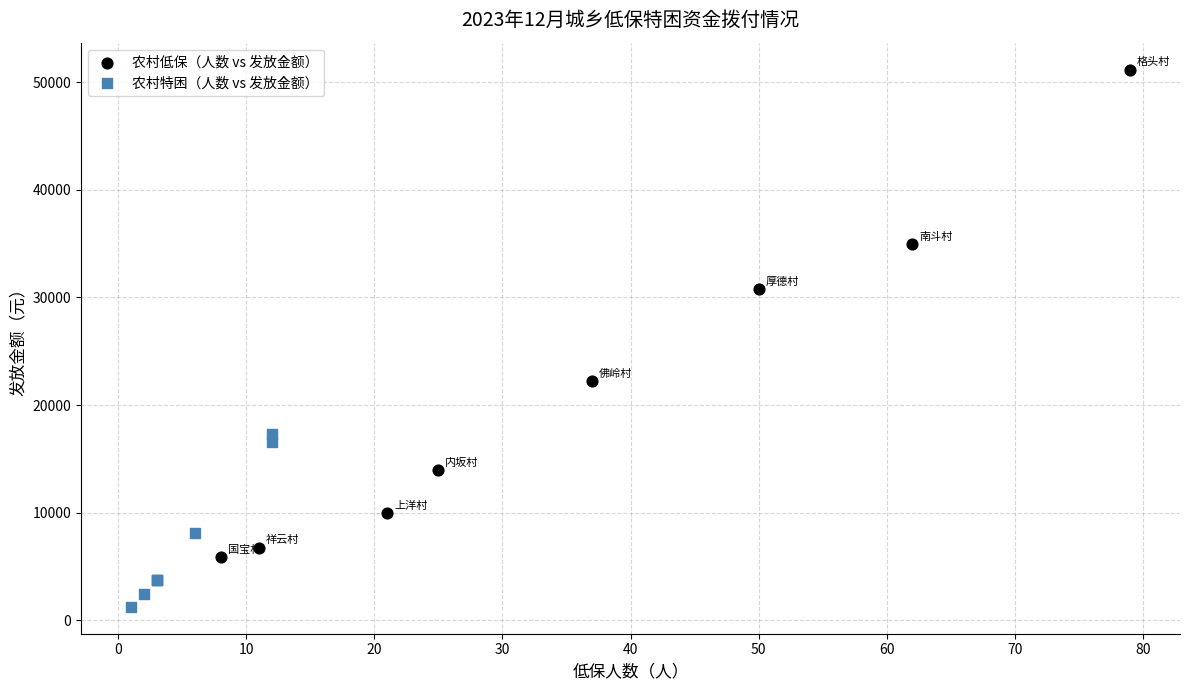

Which series has the largest Y range (max minus min)?

农村低保（人数 vs 发放金额）